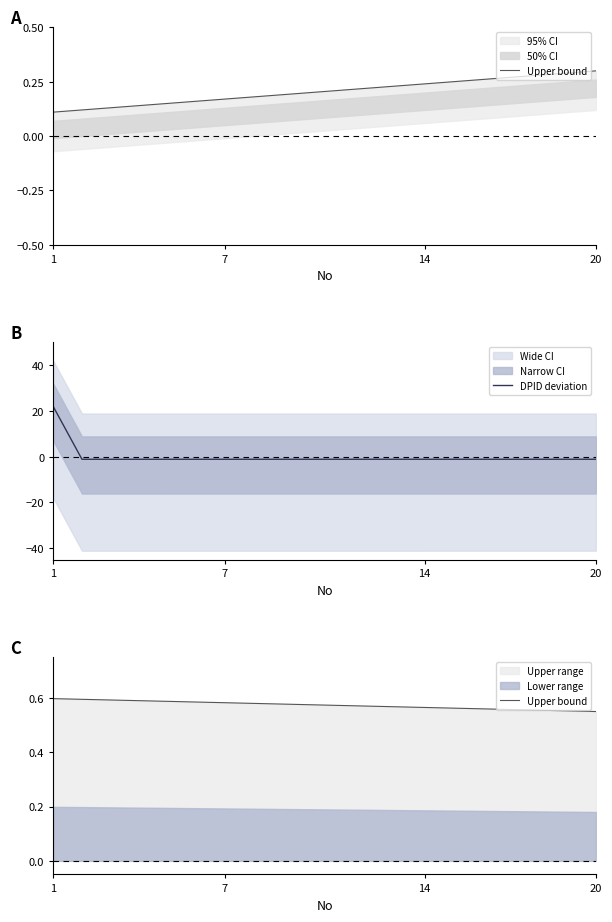

Between which two adjacent categories do Upper bound and DPID deviation first intersect?

1 and 7